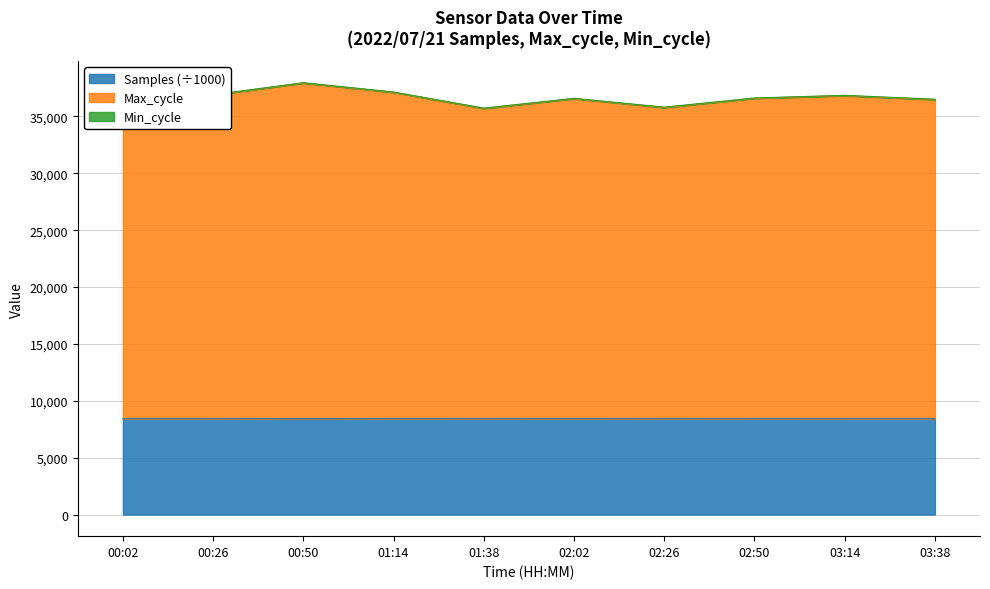

How many data points in Samples are less than 8427?

3